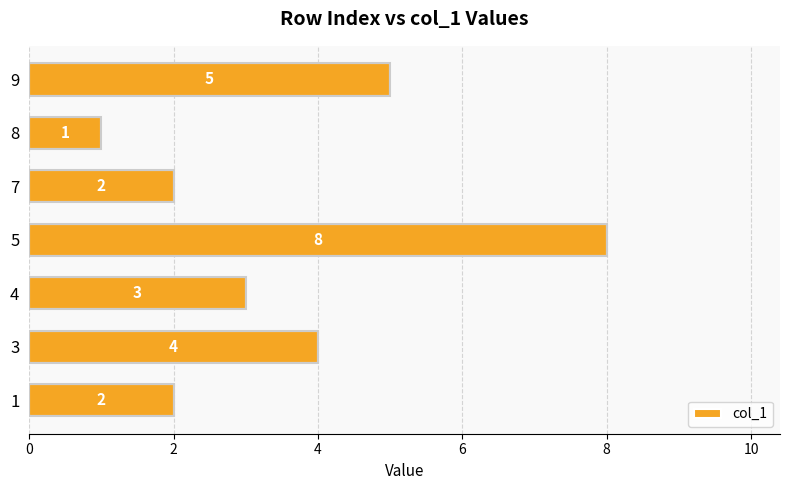

What is the difference between the maximum and minimum values?

7